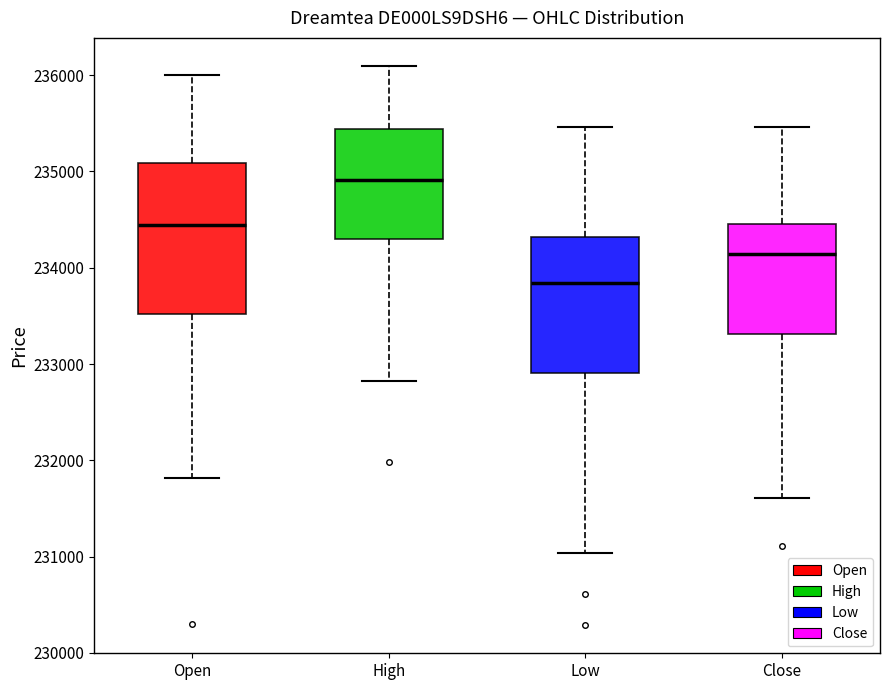

Comparing the boxes themselves (not the whiskers), which one is the tallest?

Open